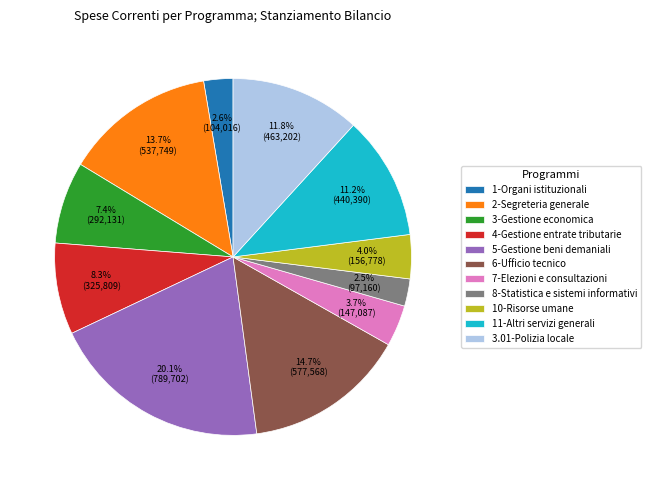

What percentage is the 10-Risorse umane slice, to the nearest percent?

4%